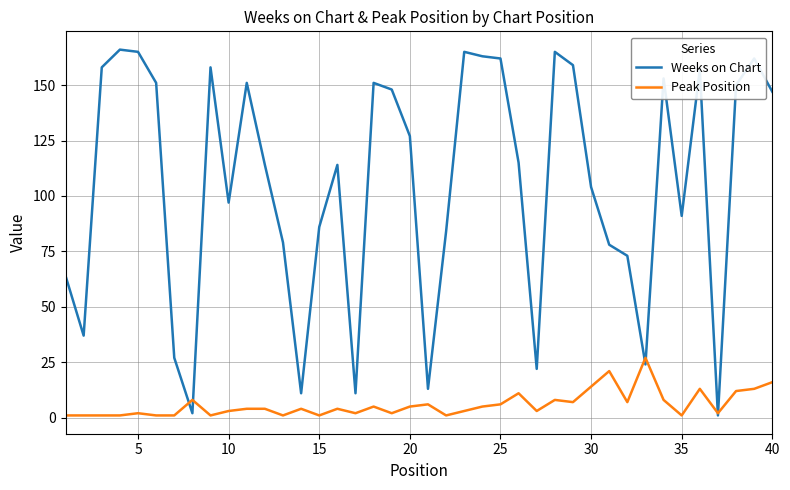

Does the chart display data point markers on the line(s)?

No